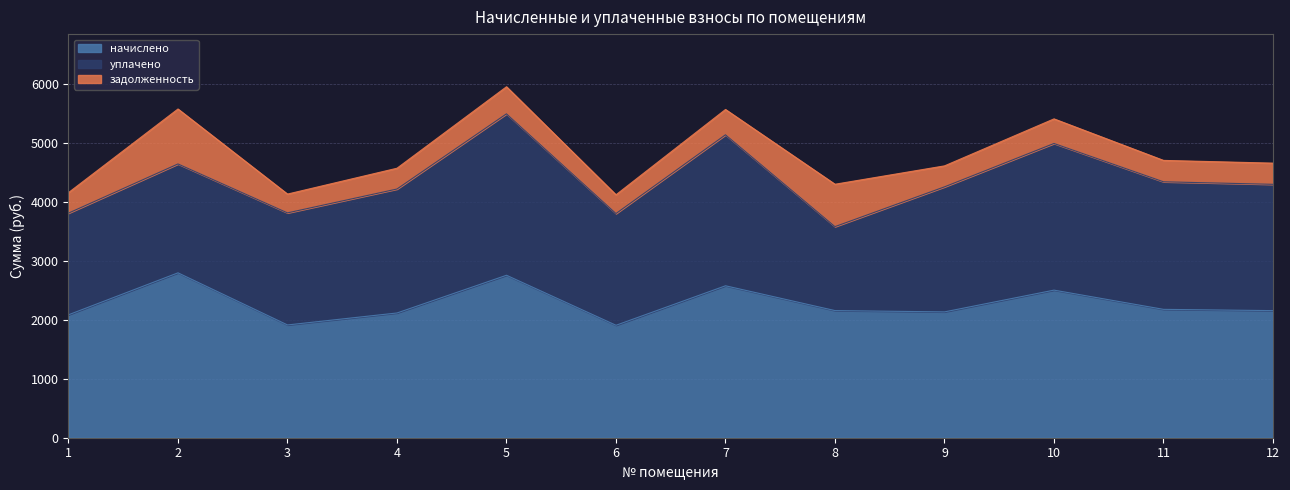

True or false: начислено has a value of 2799.1 at 2.

True